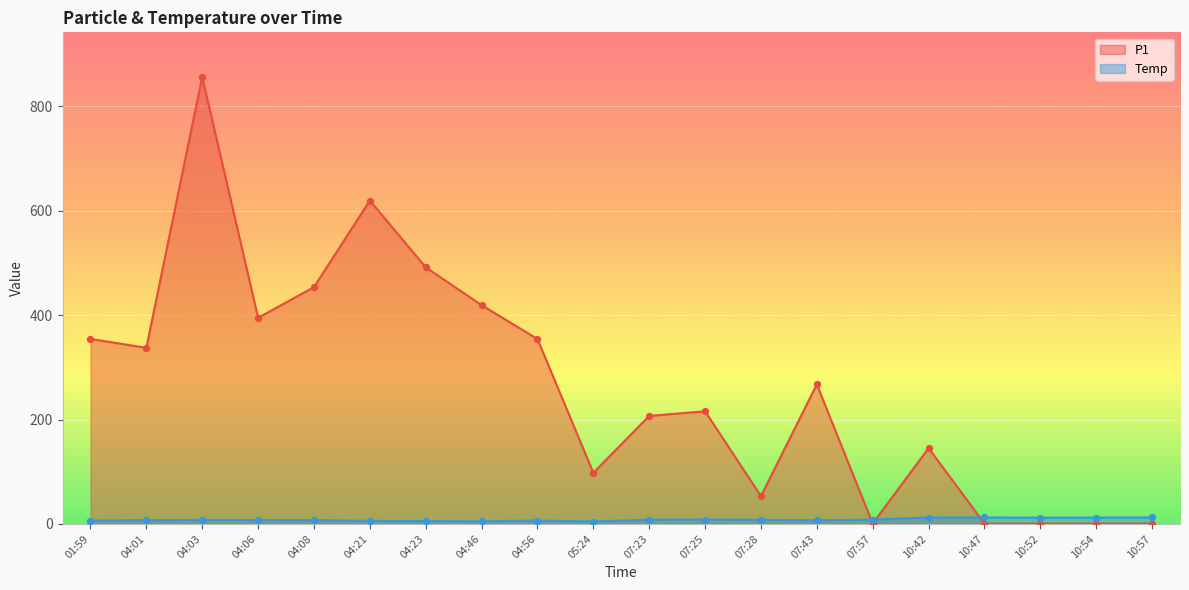

Is the value of P1 at 04:03 greater than the value of Temp at 07:43?

Yes